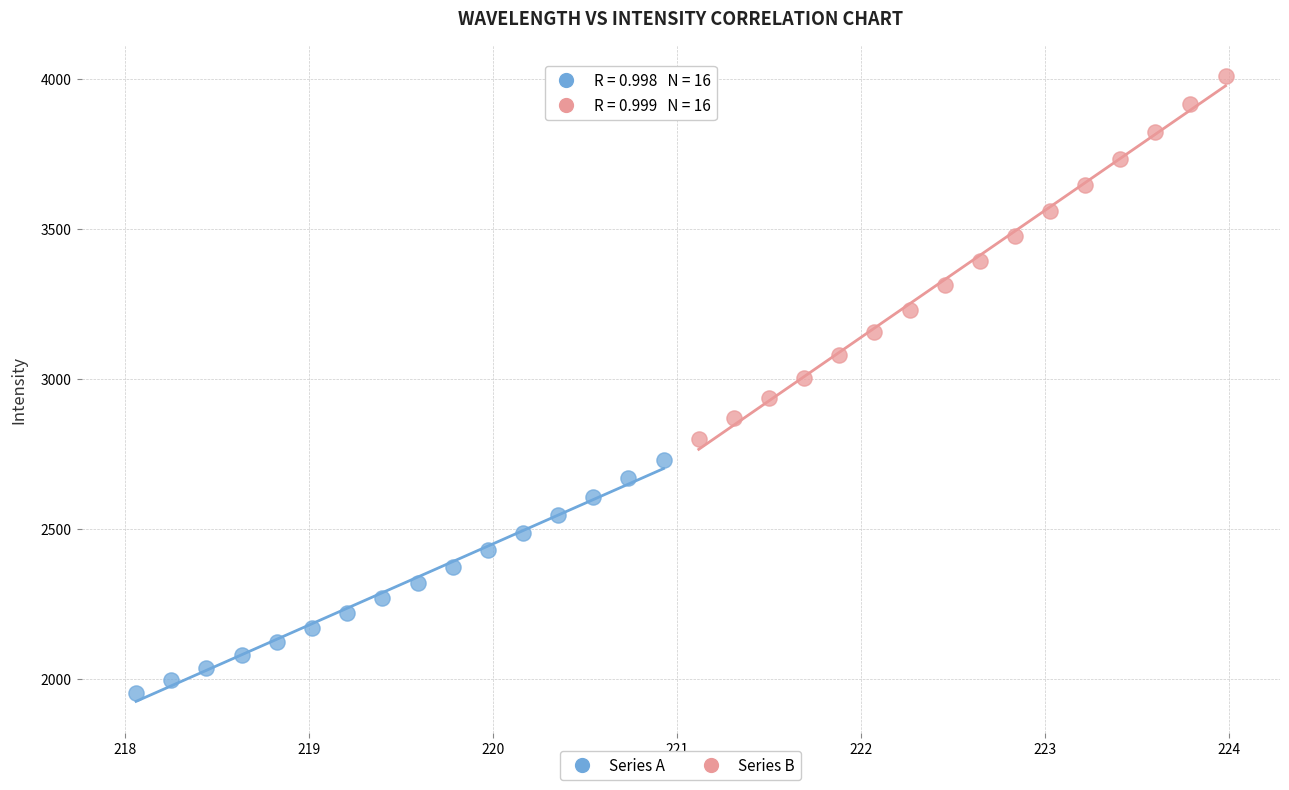

Which series reaches the minimum Y coordinate?

Series A